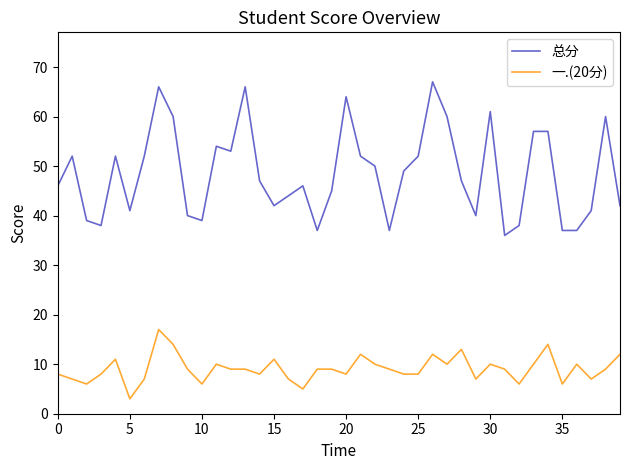

Does the chart have visible grid lines?

No